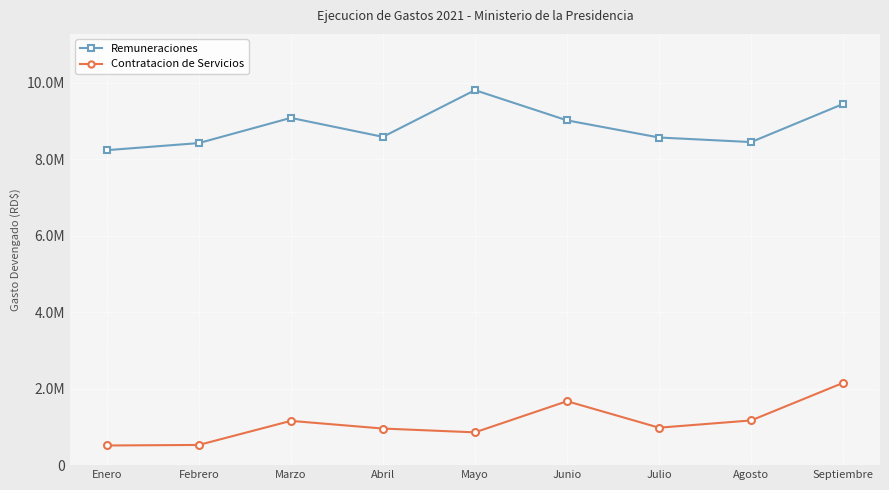

True or false: Contratacion de Servicios has more than 1 points higher than both neighbors.

True